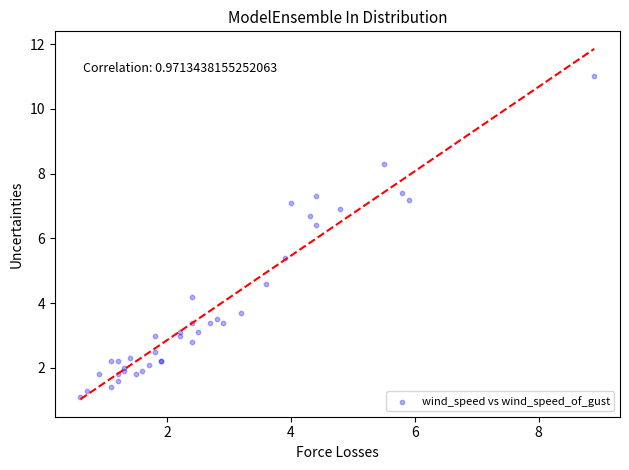

What Y value in the scatter plot is closest to 6?

6.4